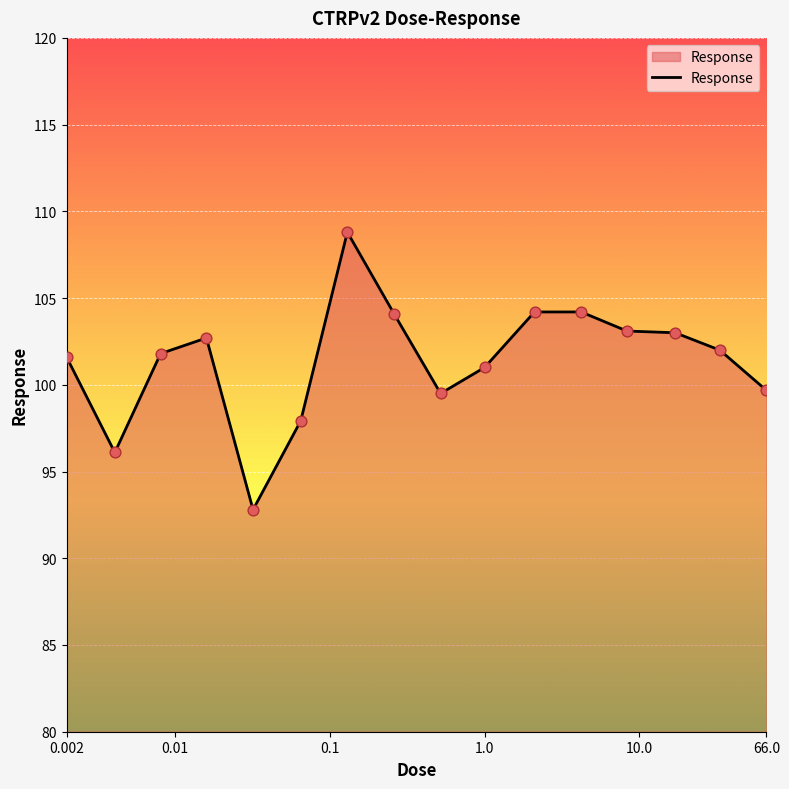

What is the smallest value displayed?

92.8